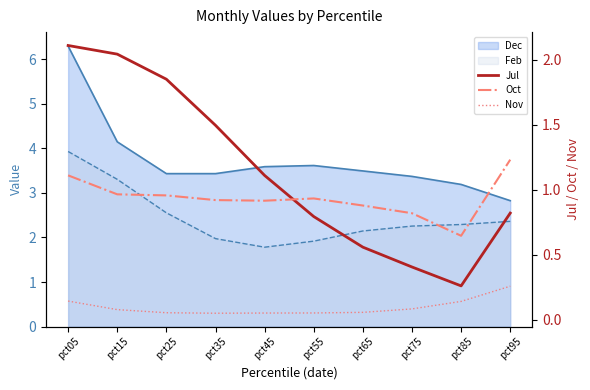

How many interior local peaks does the Oct series have?

1